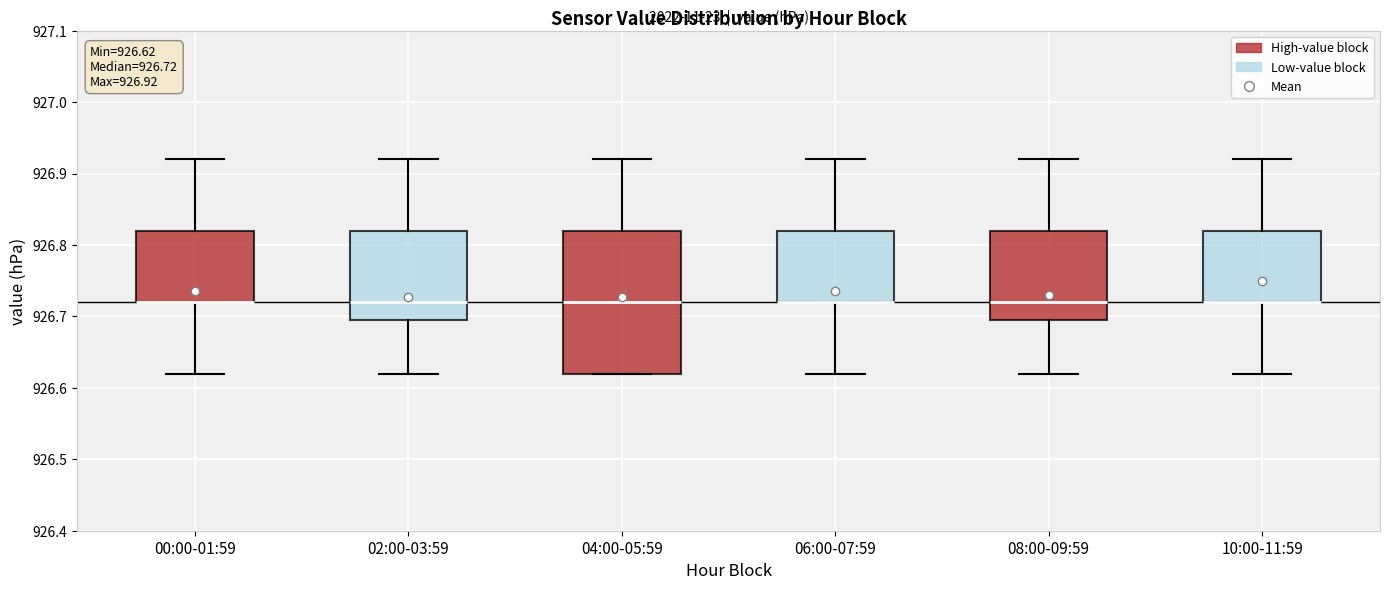

Which box is the tallest, from its lower edge to its upper edge?

04:00-05:59